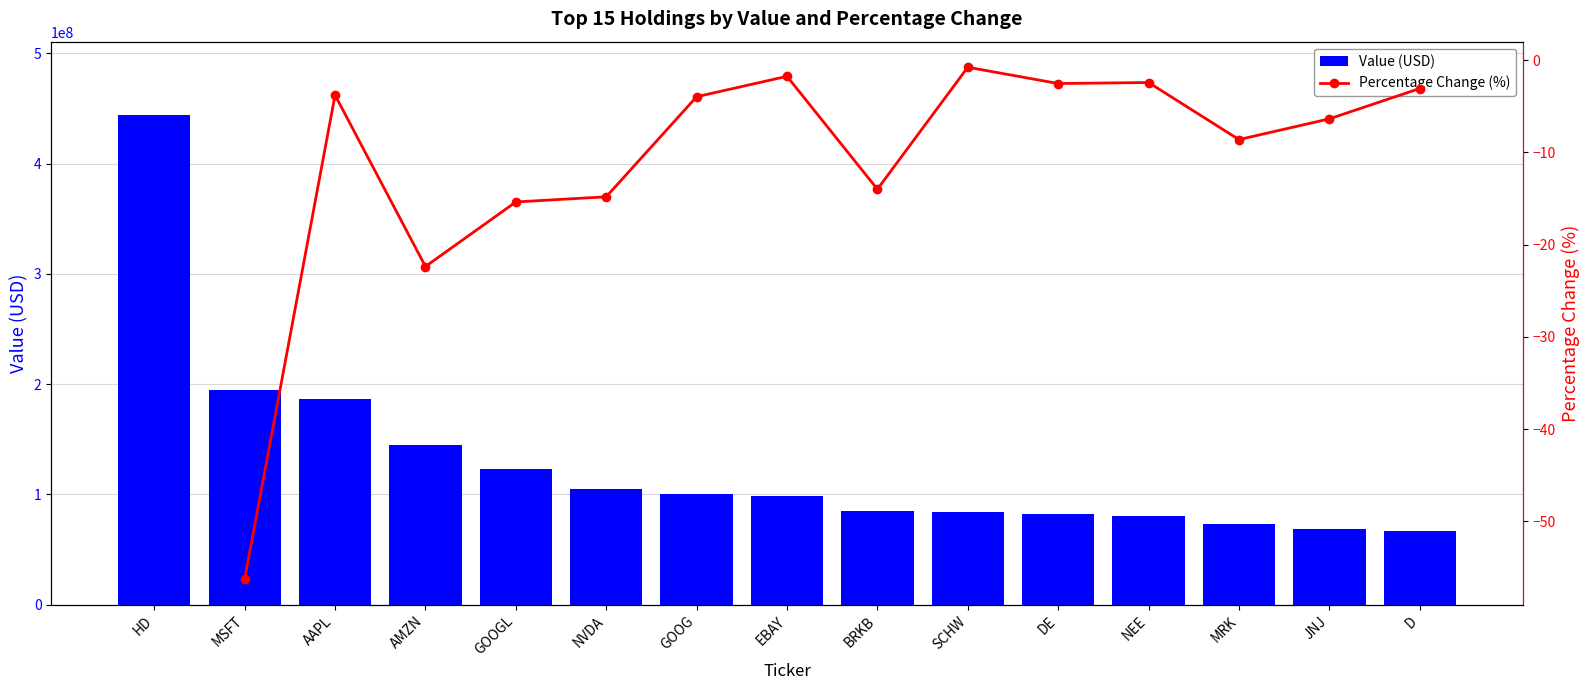

At how many categories does at least one series exceed 138537453?

4